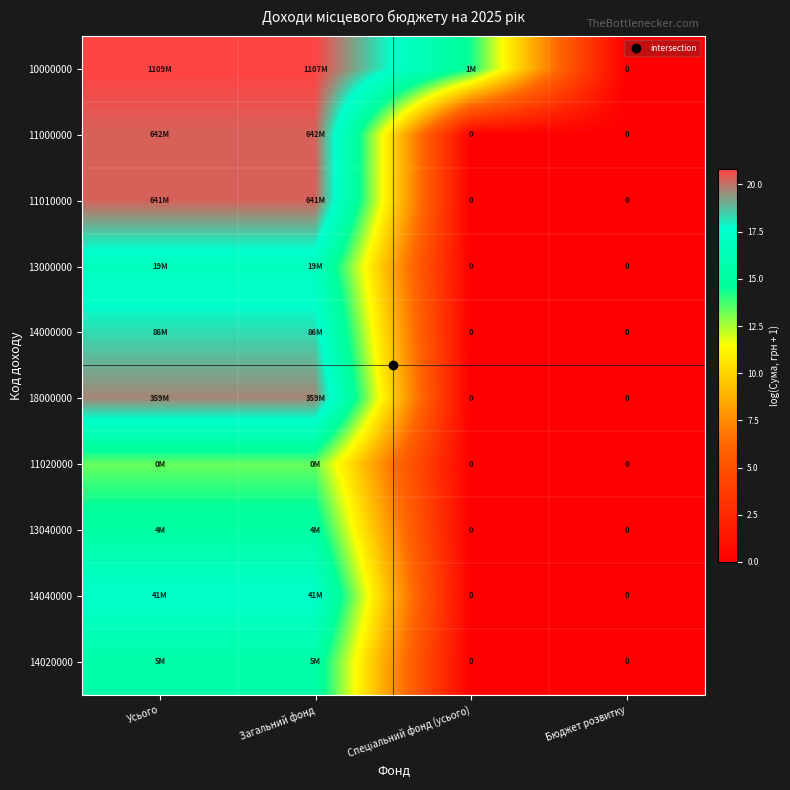

Which series has the largest total across all categories?

10000000